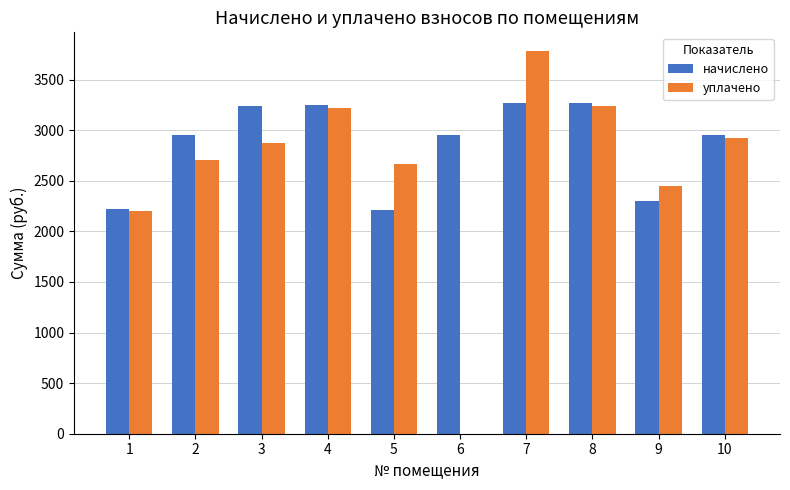

What is the average value of the уплачено series?

2605.9